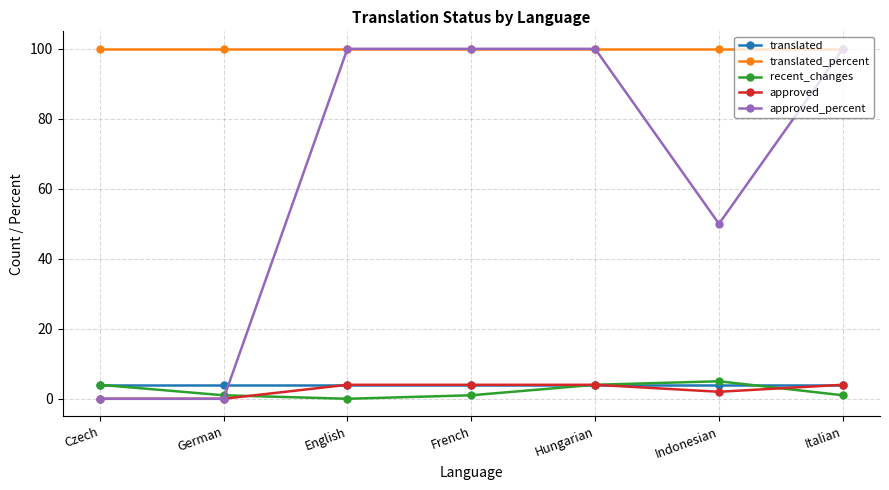

Reading right to left, list all the values displayed in this chart.

translated: 4	4	4	4	4	4	4
translated_percent: 100	100	100	100	100	100	100
recent_changes: 1	5	4	1	0	1	4
approved: 4	2	4	4	4	0	0
approved_percent: 100	50	100	100	100	0	0